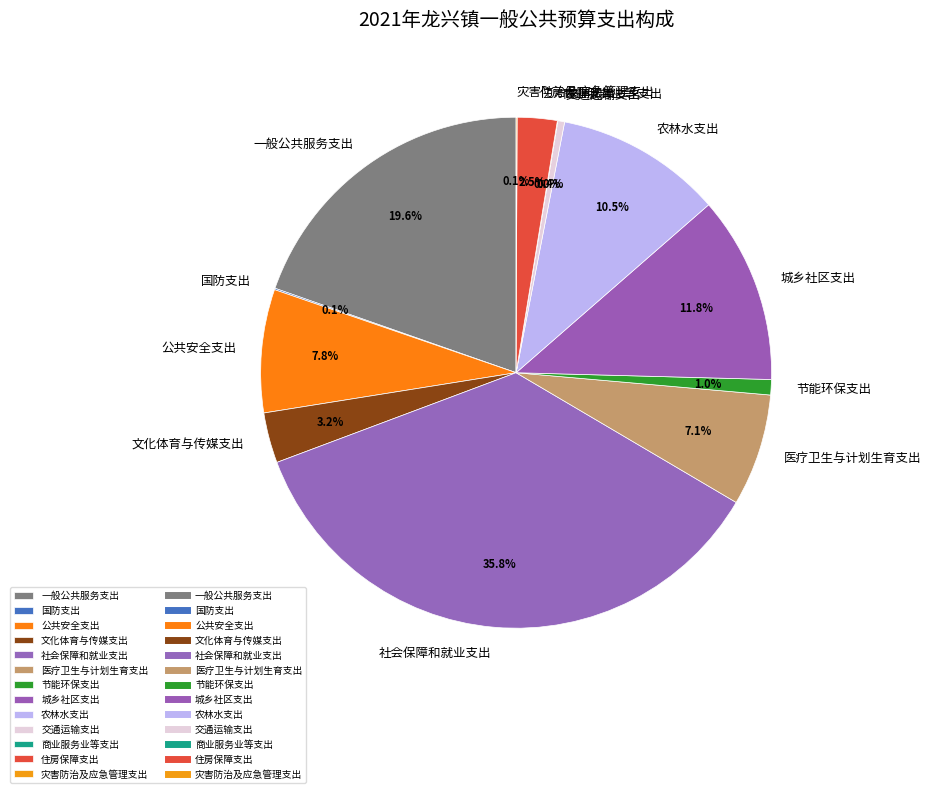

Is the sum of 城乡社区支出 and 节能环保支出 greater than half?

No